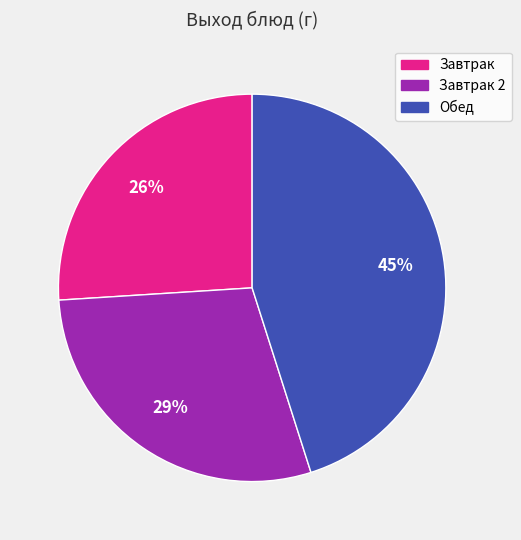

Is there a majority slice in this chart?

No